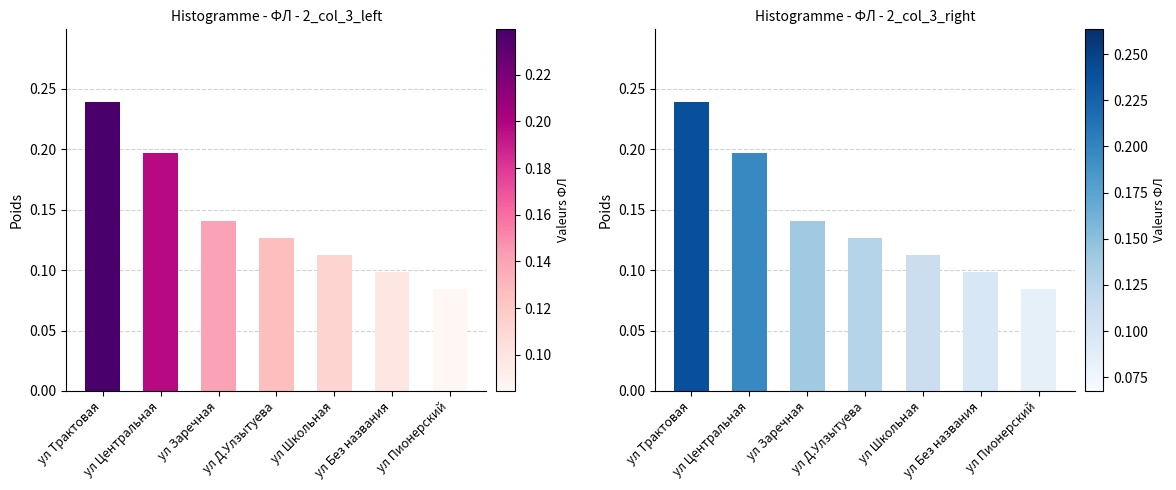

Where is the data nearest to the value 0?

ул Пионерский